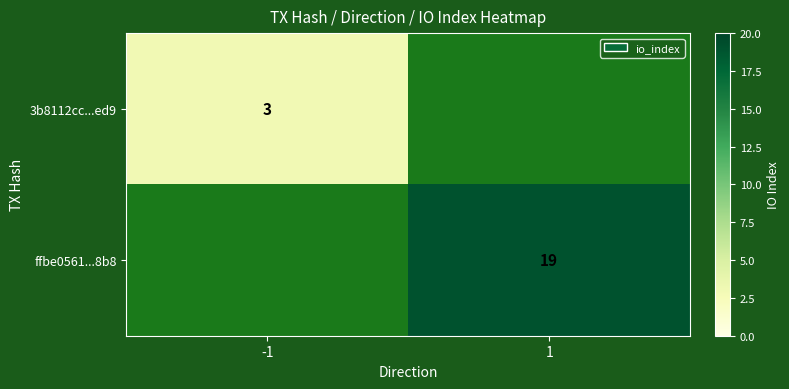

What is the spread (max minus min) of values at 1?

19